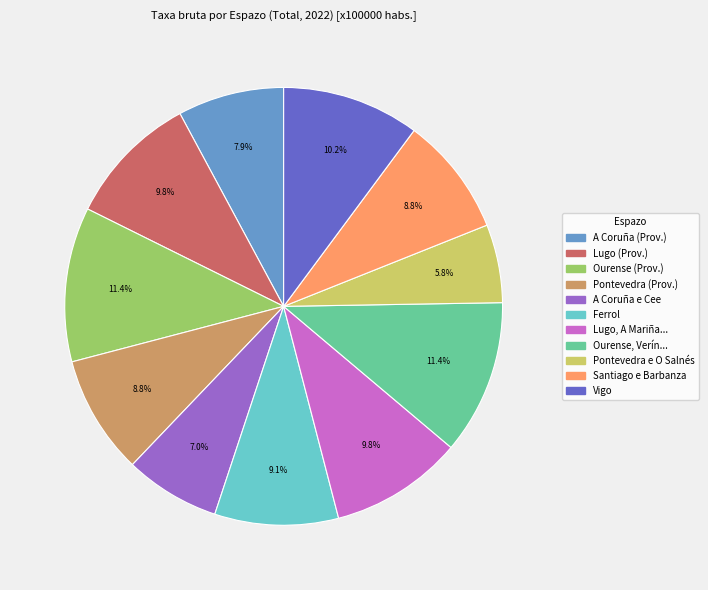

Is there a majority slice in this chart?

No